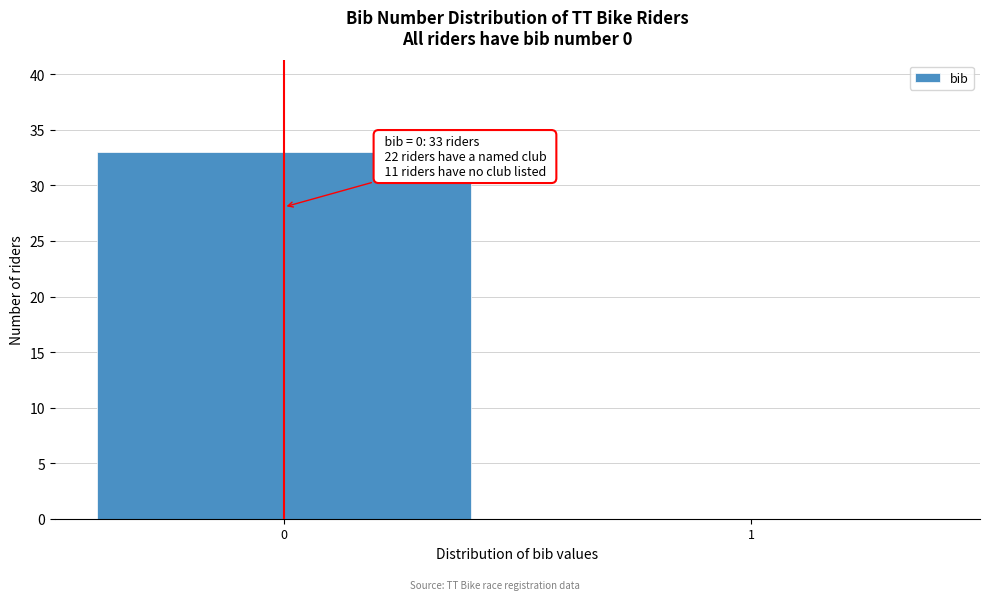

Reading left to right, what are all the values shown in this chart?

0=33	1=0